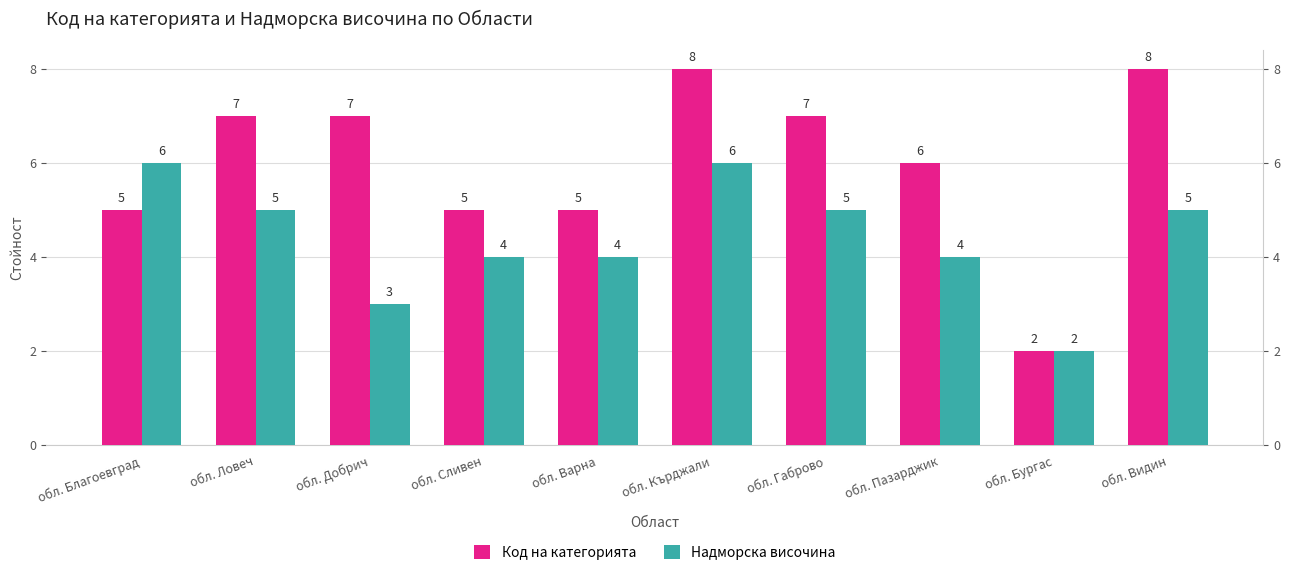

How many groups of bars are there?

10